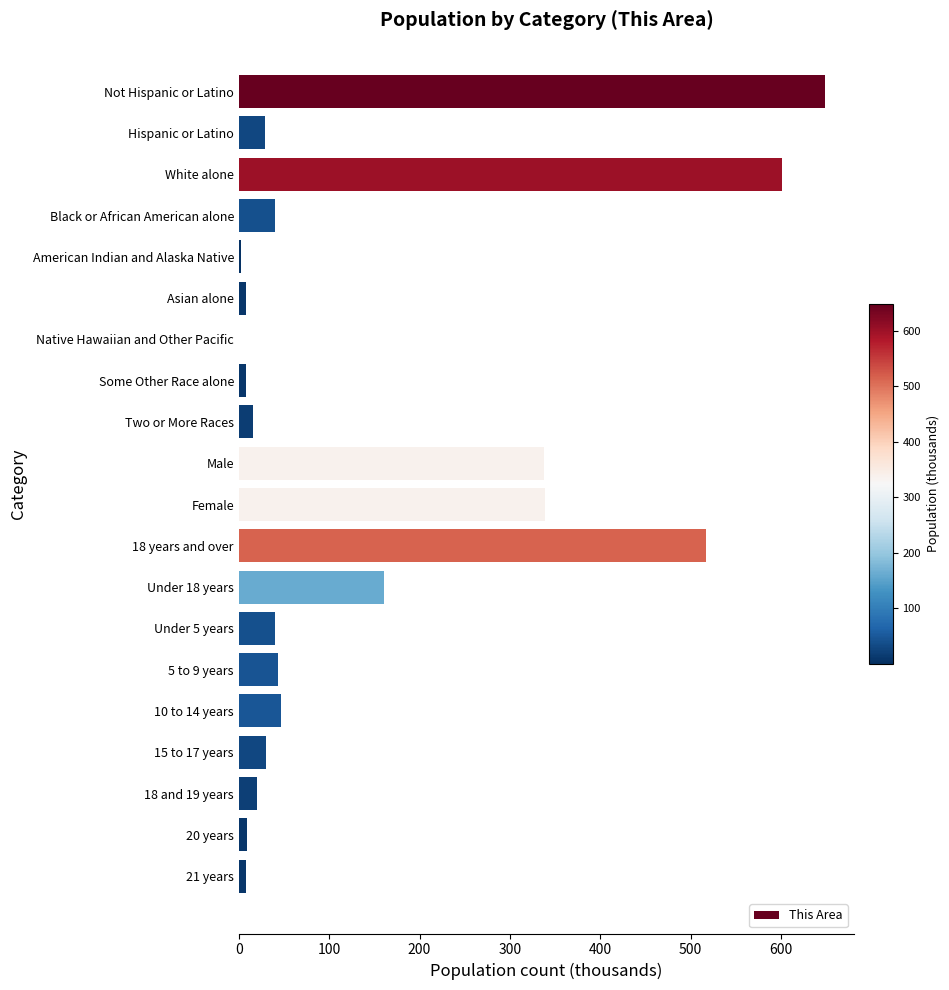

What is the sum of all values?

2904.9